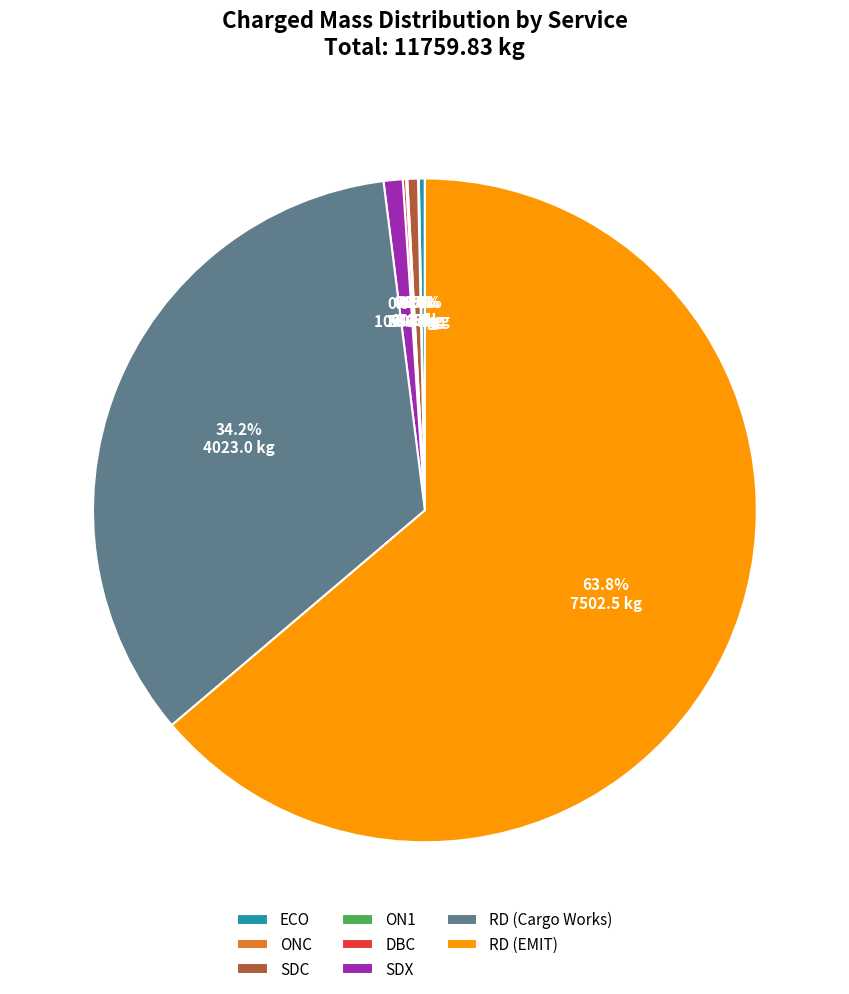

To the nearest percent, what is the difference between the largest and smallest slice percentages?

64%